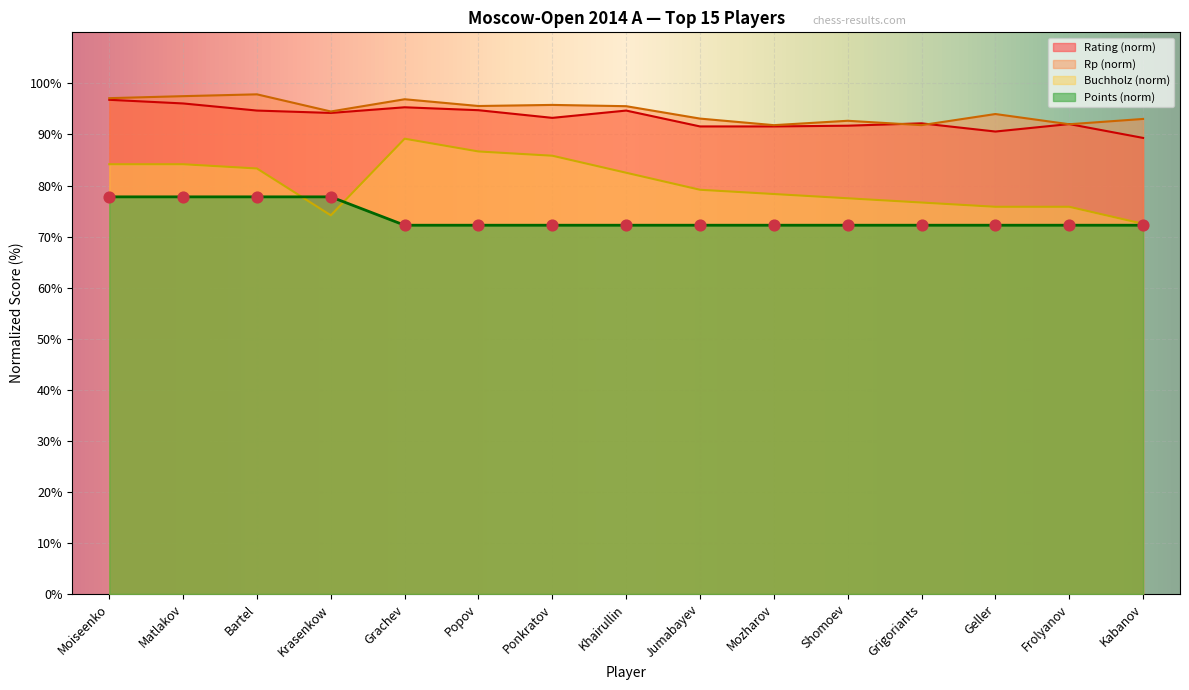

What is the total value across all series at Geller?

332.6